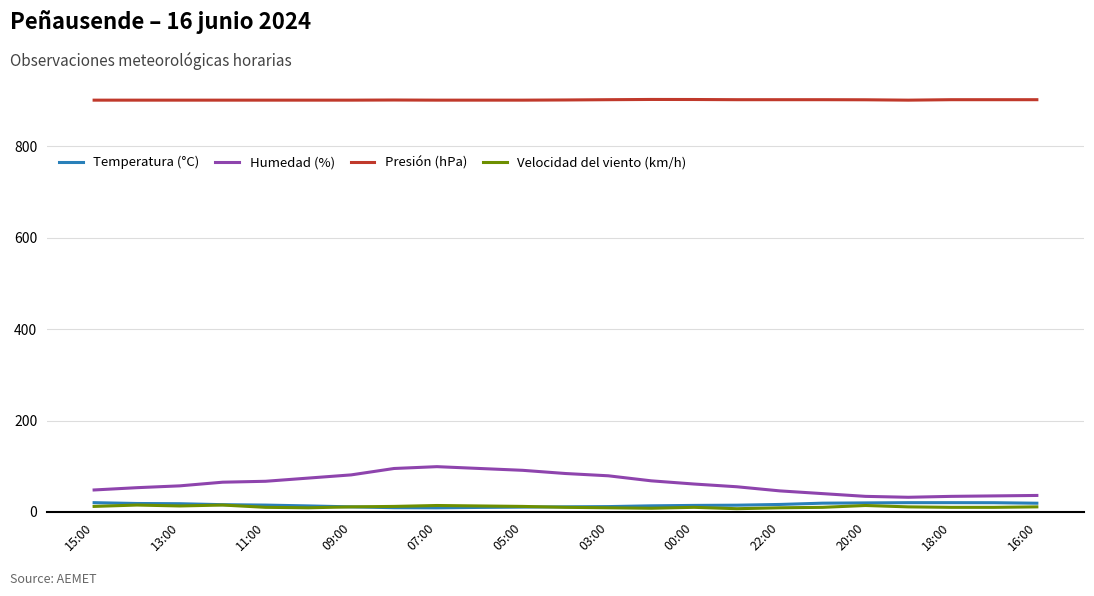

What are all the series names shown in the legend?

Temperatura (°C), Humedad (%), Presión (hPa), Velocidad del viento (km/h)